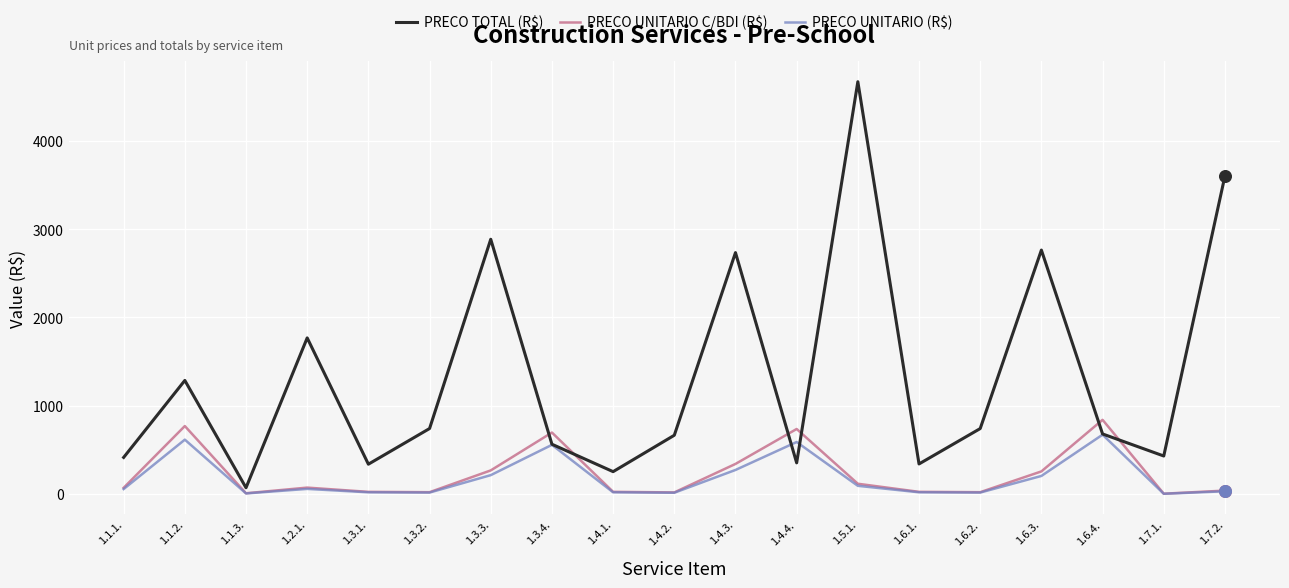

Which series changed the most between 1.3.2. and 1.4.3.?

PRECO TOTAL (R$)